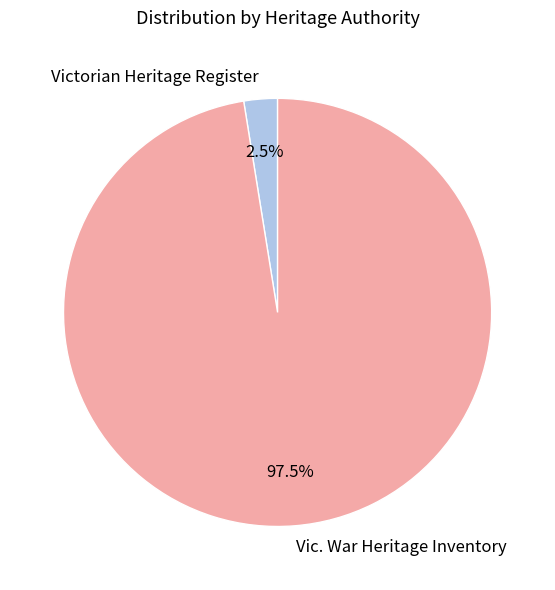

What percentage is NOT represented by Vic. War Heritage Inventory?

2.5%